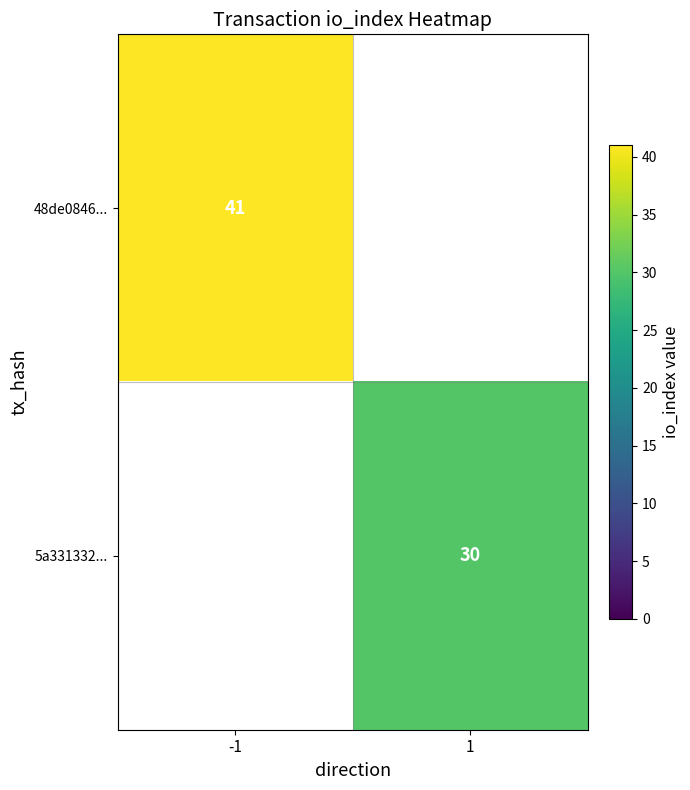

True or false: 5a331332... has a value of 11.3 at 1.

False